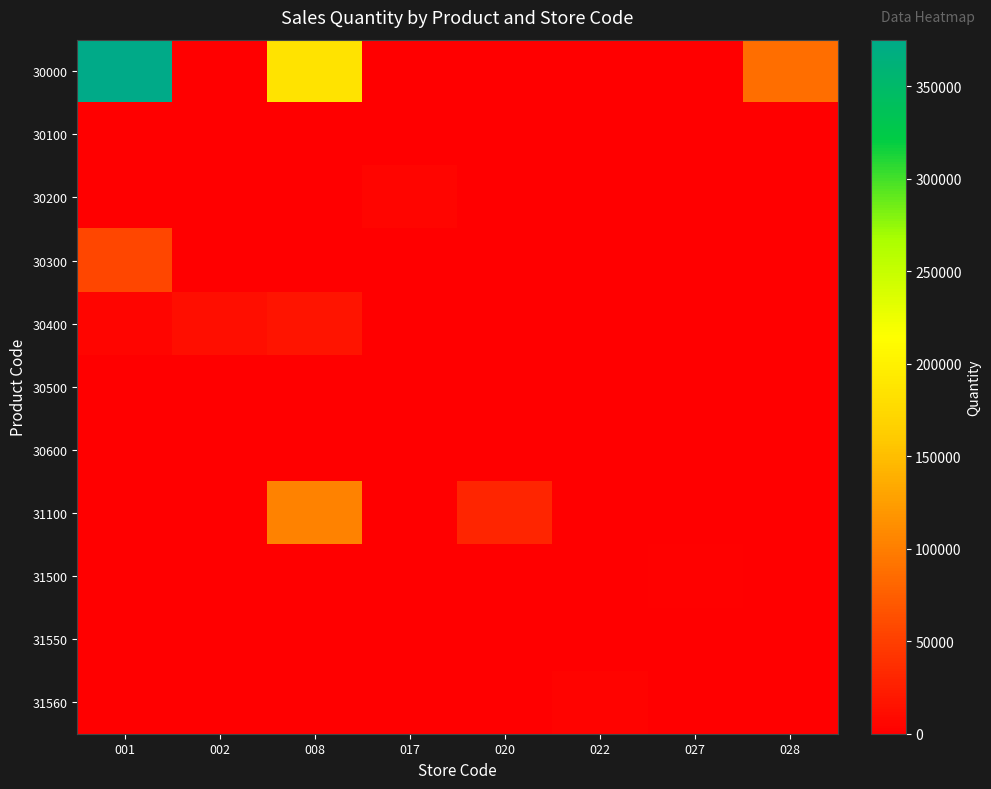

What is the maximum value shown in the chart?

375076